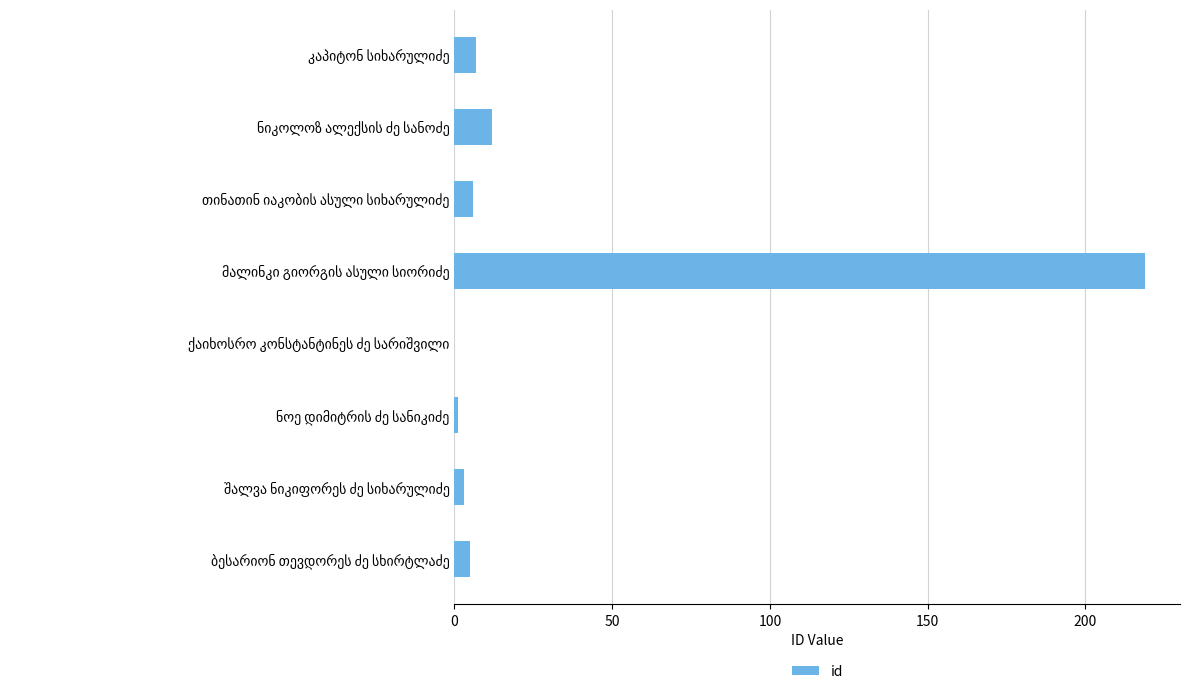

What is the greatest value displayed?

219